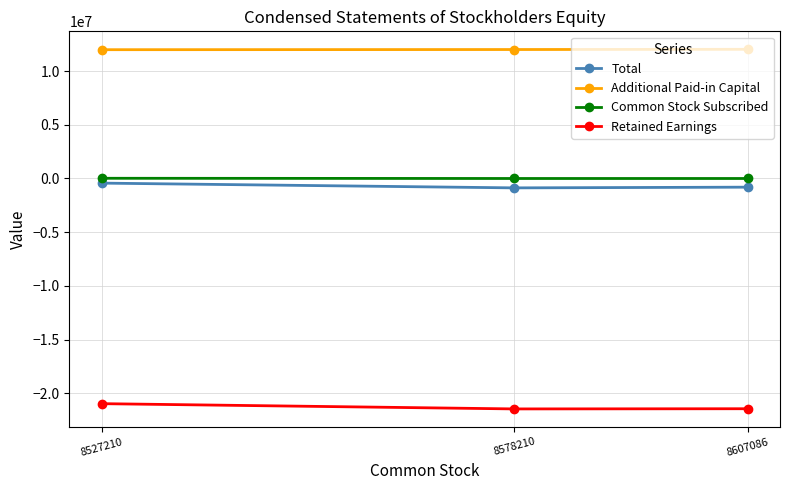

True or false: Retained Earnings has a value of -14963004 at 8607086.

False